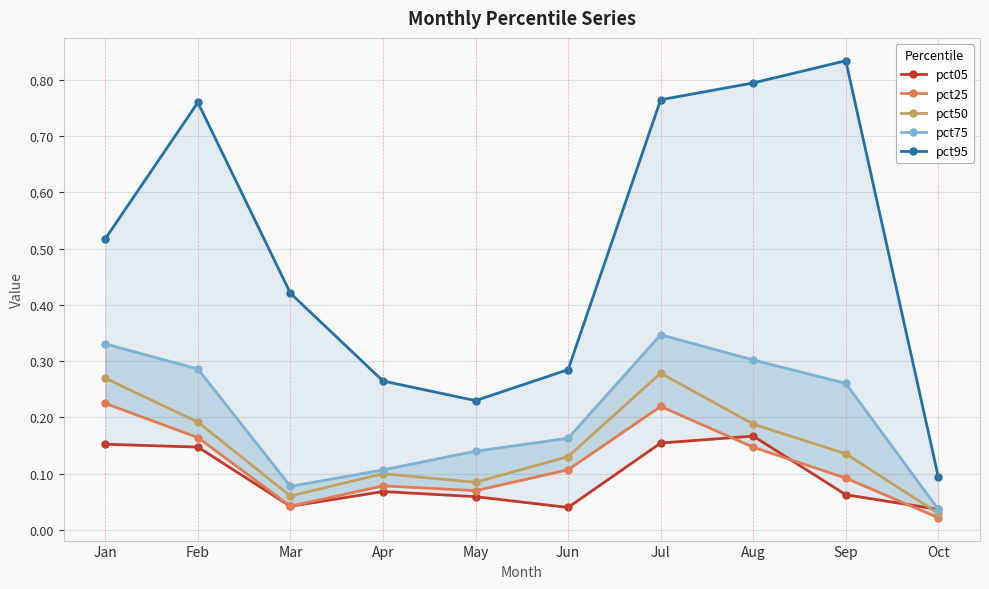

Reading right to left, transcribe all the data shown in this chart.

pct05: Oct=0.0	Sep=0.1	Aug=0.2	Jul=0.2	Jun=0.0	May=0.1	Apr=0.1	Mar=0.0	Feb=0.1	Jan=0.2
pct25: Oct=0.0	Sep=0.1	Aug=0.1	Jul=0.2	Jun=0.1	May=0.1	Apr=0.1	Mar=0.0	Feb=0.2	Jan=0.2
pct50: Oct=0.0	Sep=0.1	Aug=0.2	Jul=0.3	Jun=0.1	May=0.1	Apr=0.1	Mar=0.1	Feb=0.2	Jan=0.3
pct75: Oct=0.0	Sep=0.3	Aug=0.3	Jul=0.3	Jun=0.2	May=0.1	Apr=0.1	Mar=0.1	Feb=0.3	Jan=0.3
pct95: Oct=0.1	Sep=0.8	Aug=0.8	Jul=0.8	Jun=0.3	May=0.2	Apr=0.3	Mar=0.4	Feb=0.8	Jan=0.5